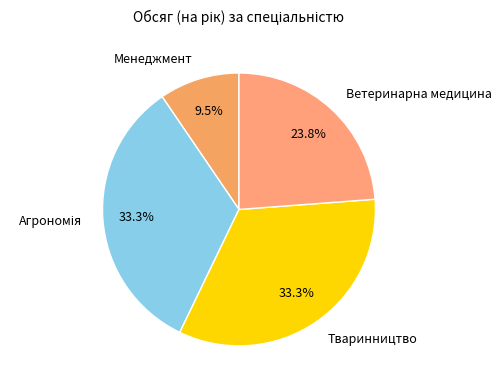

Is Тваринництво the majority of the pie?

No